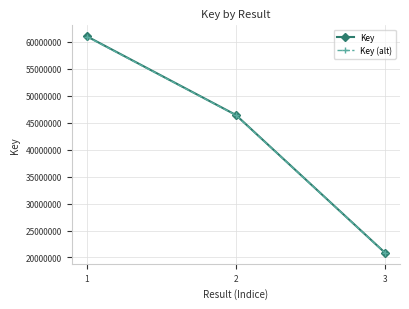

What are all the series names shown in the legend?

Key, Key (alt)